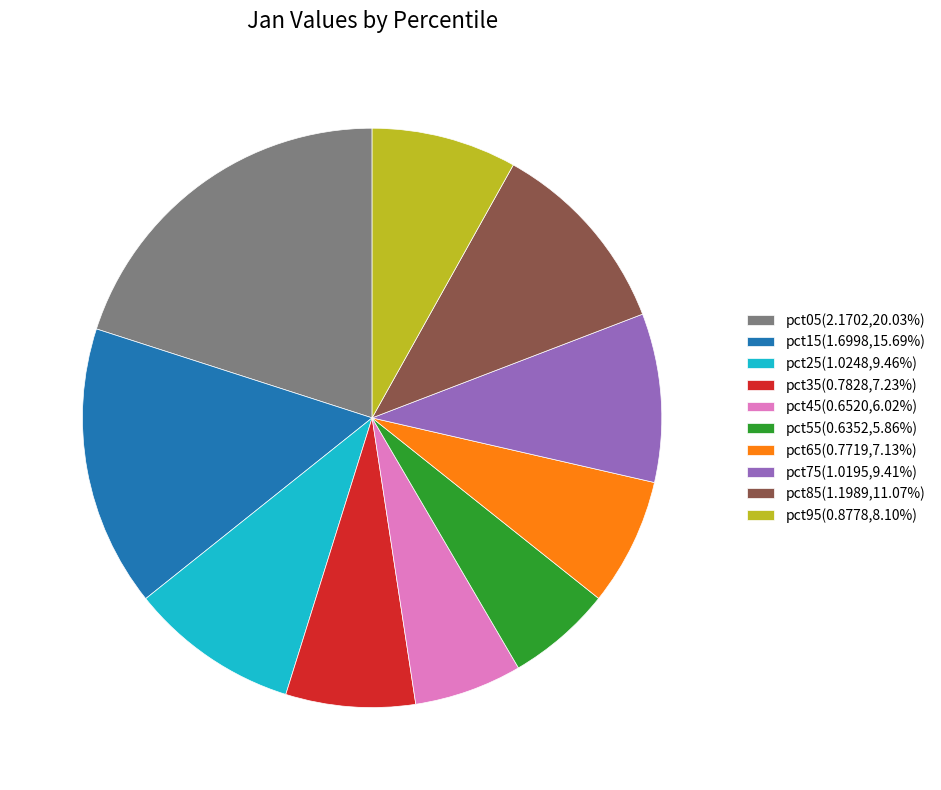

Approximately how many times larger is the value at pct15(1.6998,15.69%) compared to pct75(1.0195,9.41%)?

1.7